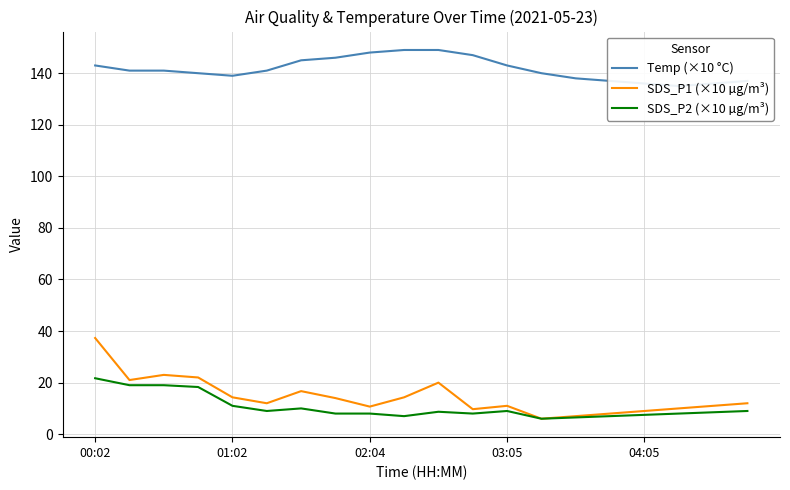

At which category is the sum across all series the highest?

00:02